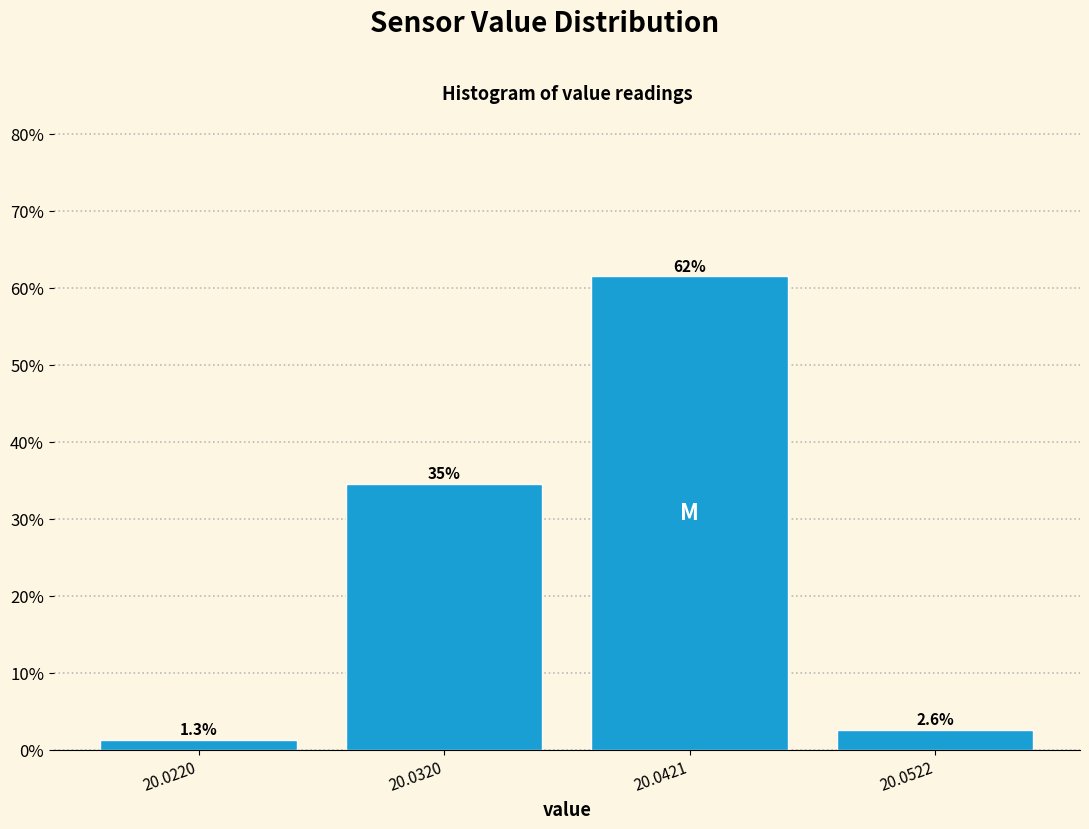

Reading left to right, what are all the values shown in this chart?

20.0220=1.3	20.0320=34.6	20.0421=61.5	20.0522=2.6